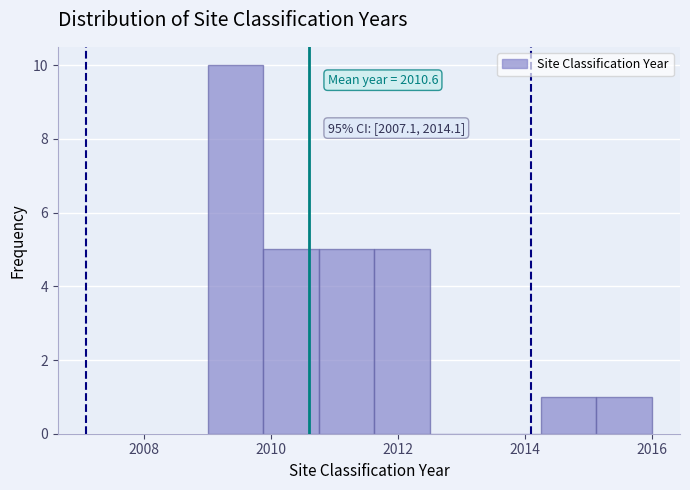

Over which range of the x-axis is the bar tallest?

2009.0 to 2009.8